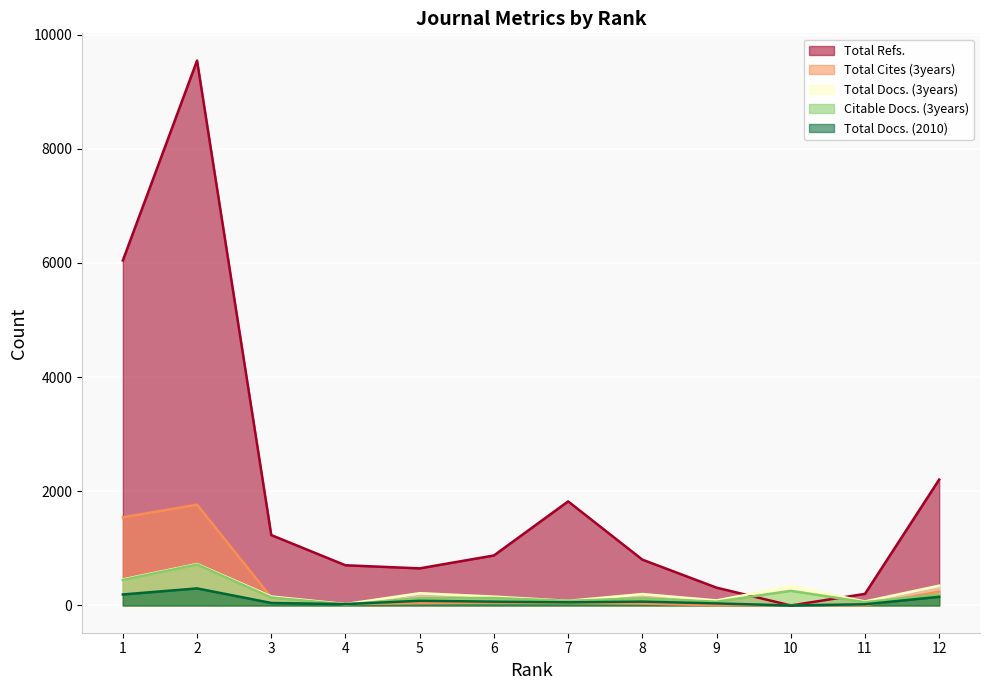

What is the maximum value for Total Refs.?

9544